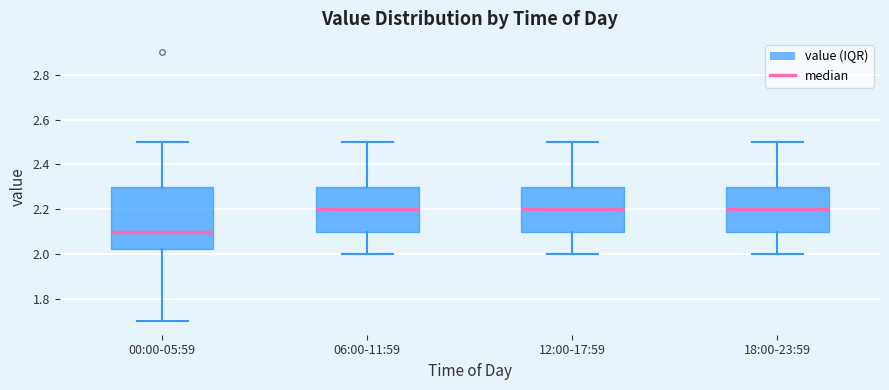

Reading left to right, read every box against the y-axis: the position of its median line, the range the box covers, and the ends of its whiskers. The values are not printed on the chart, so give them approximately, as read against the axis.

00:00-05:59: median 2.10, box 2.02 to 2.30, whiskers 1.70 to 2.50
06:00-11:59: median 2.20, box 2.10 to 2.30, whiskers 2.00 to 2.50
12:00-17:59: median 2.20, box 2.10 to 2.30, whiskers 2.00 to 2.50
18:00-23:59: median 2.20, box 2.10 to 2.30, whiskers 2.00 to 2.50